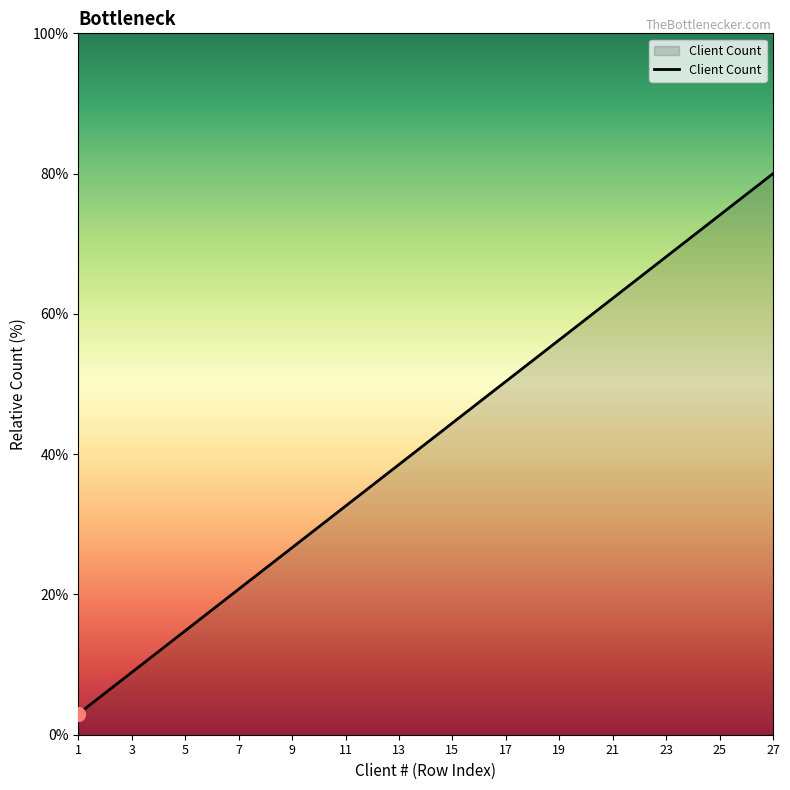

What is the greatest value displayed?

80.0